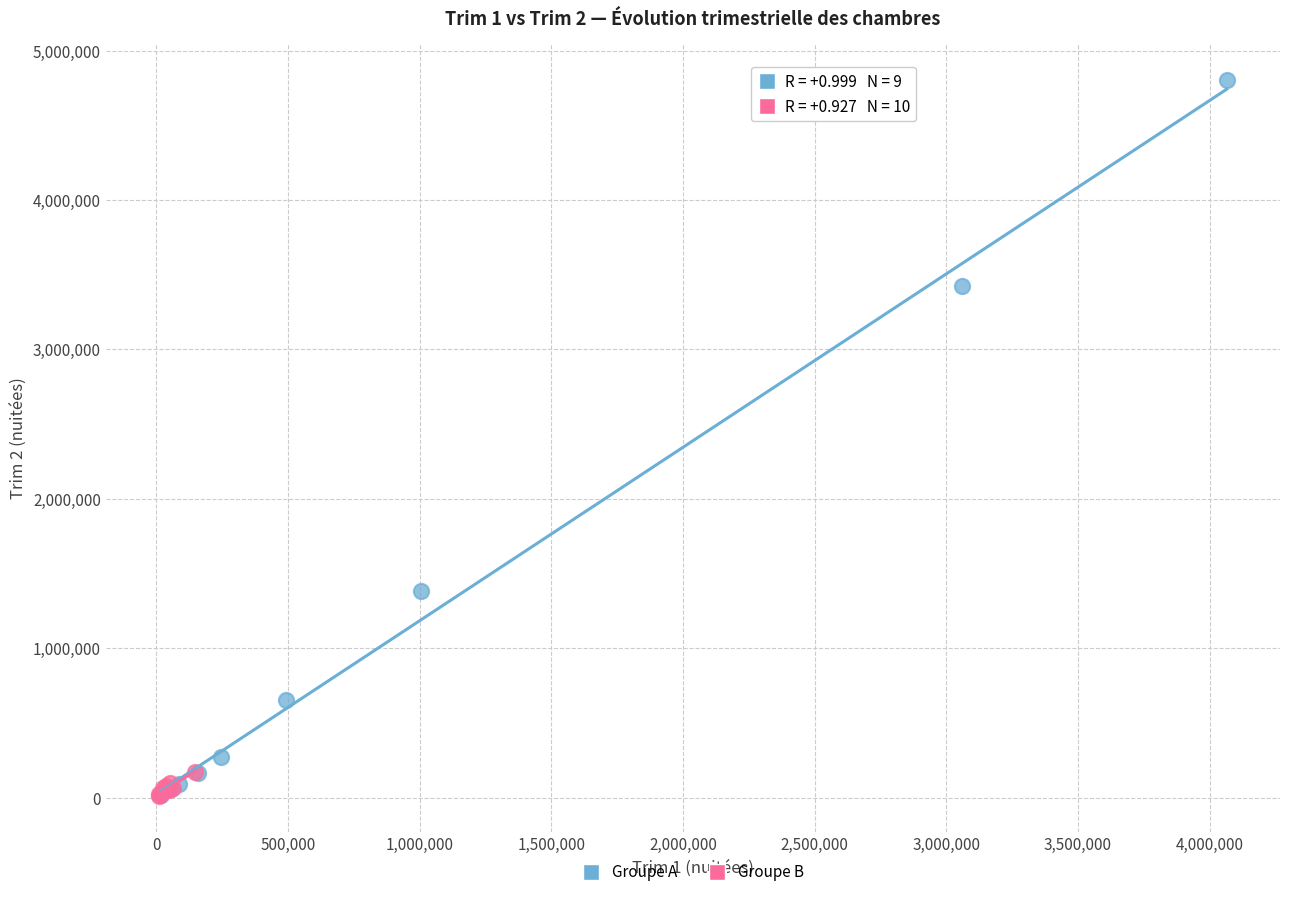

What are all the series names shown in the legend?

Groupe A, Groupe B